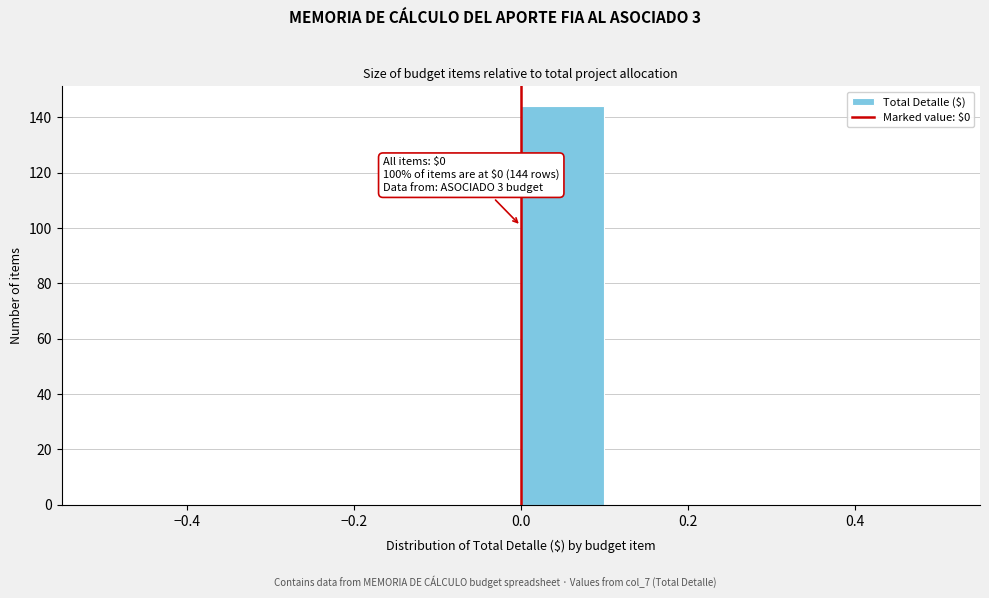

Over which range of the x-axis is the bar tallest?

0.0 to 0.1